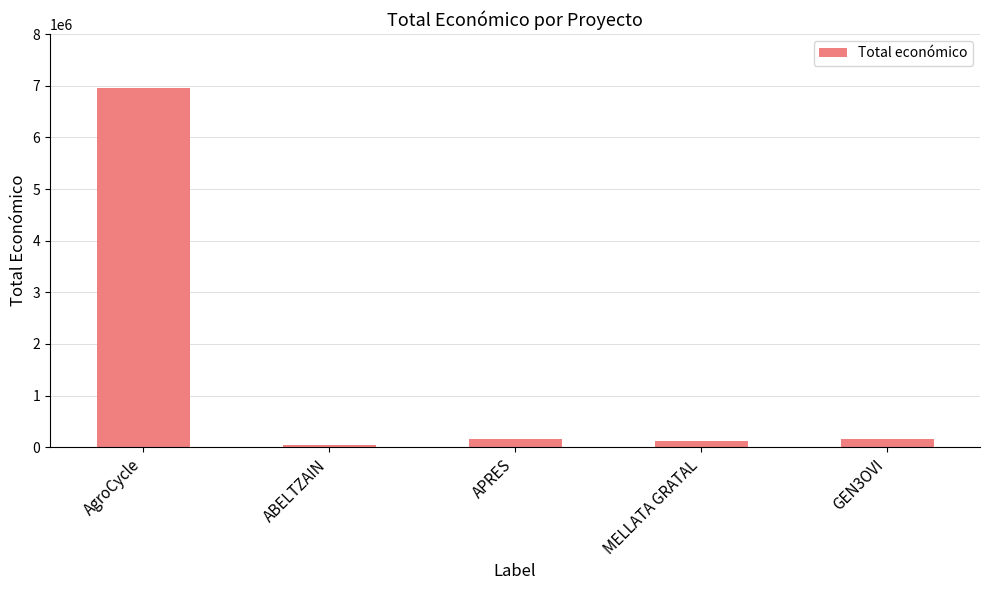

How many distinct data groups are displayed?

1